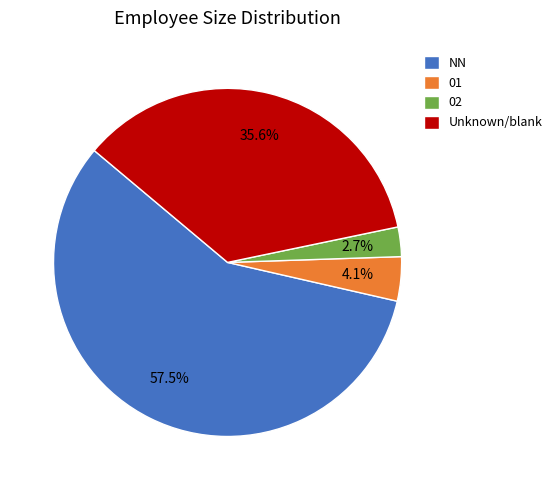

Which slice is the largest?

NN